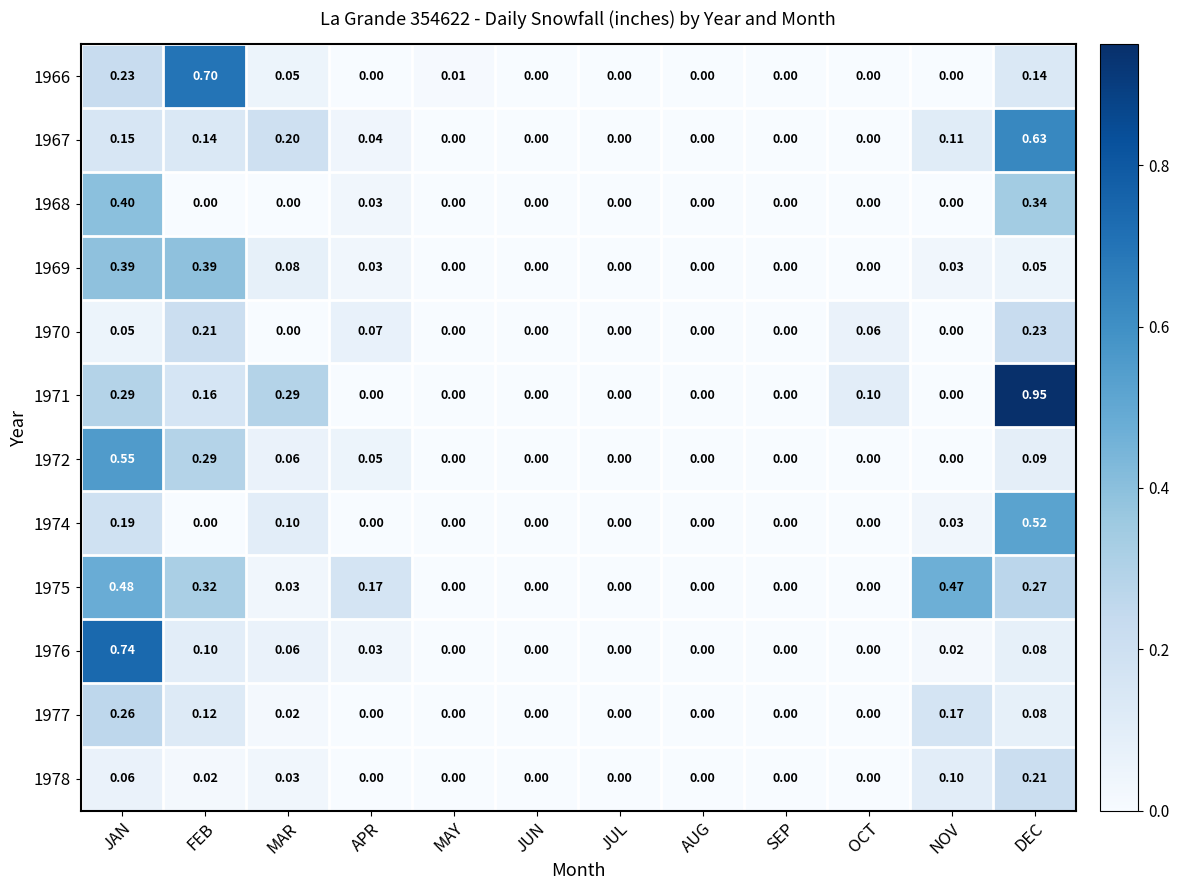

Rank the series by their maximum value, from lowest to highest.

1978, 1970, 1977, 1969, 1968, 1975, 1974, 1972, 1967, 1966, 1976, 1971